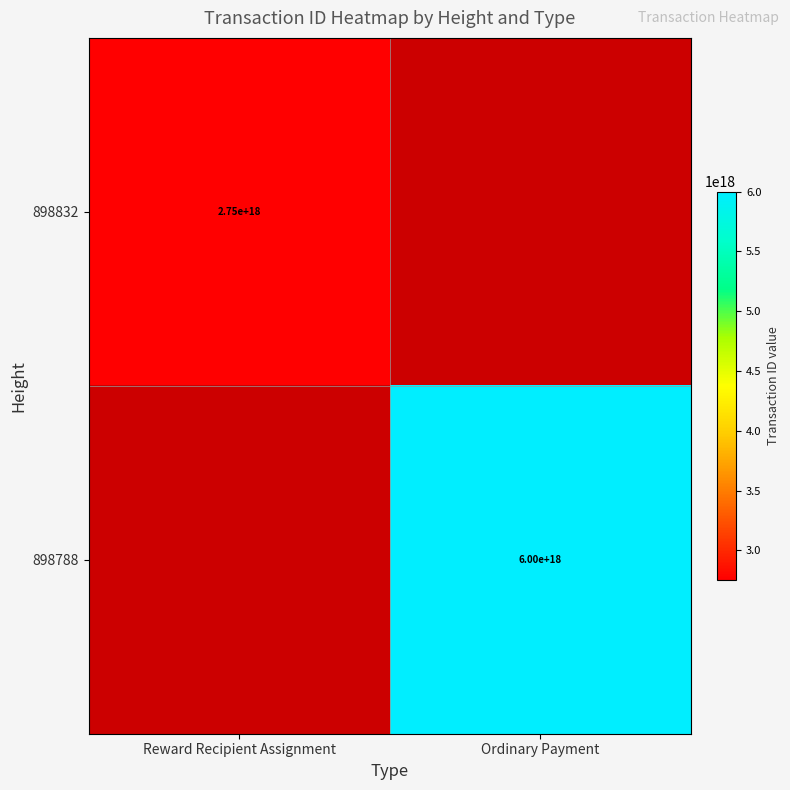

True or false: 898832 has a value of 1316681708490849792 at Reward Recipient Assignment.

False